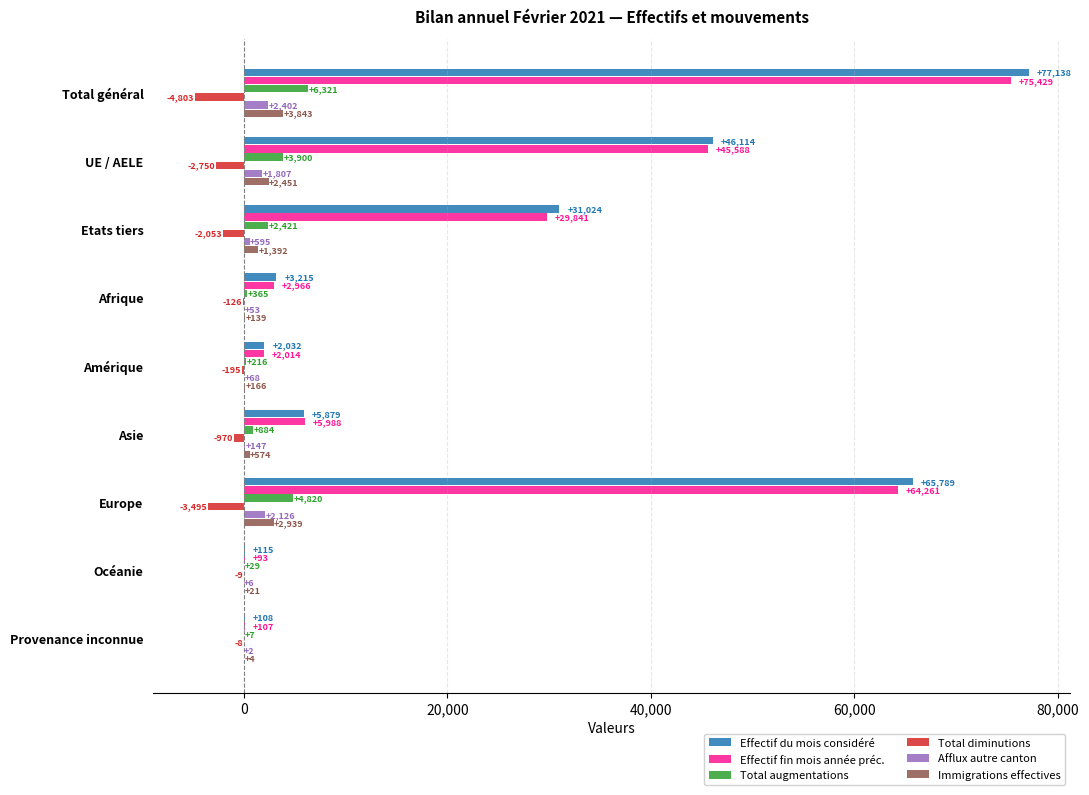

Which series has the largest total across all categories?

Effectif du mois considéré